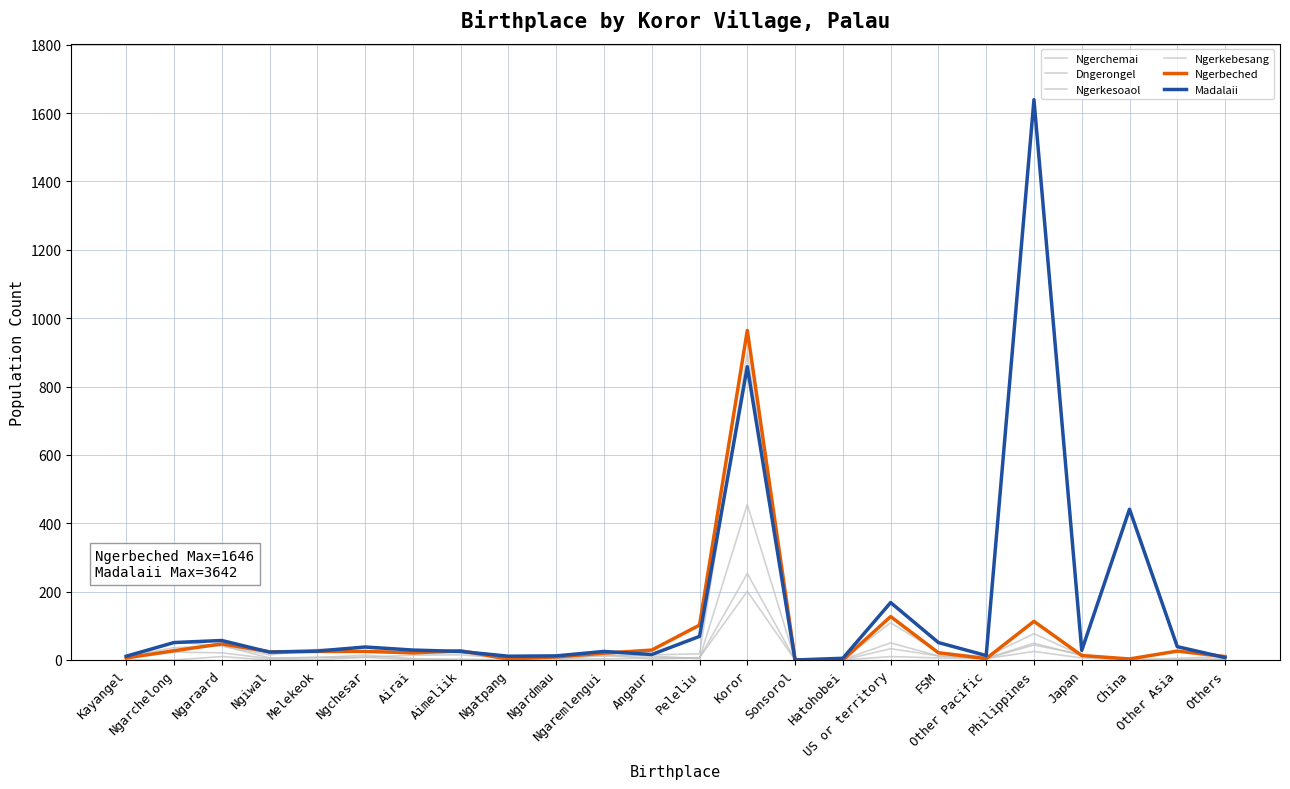

How many lines are shown in the chart?

6